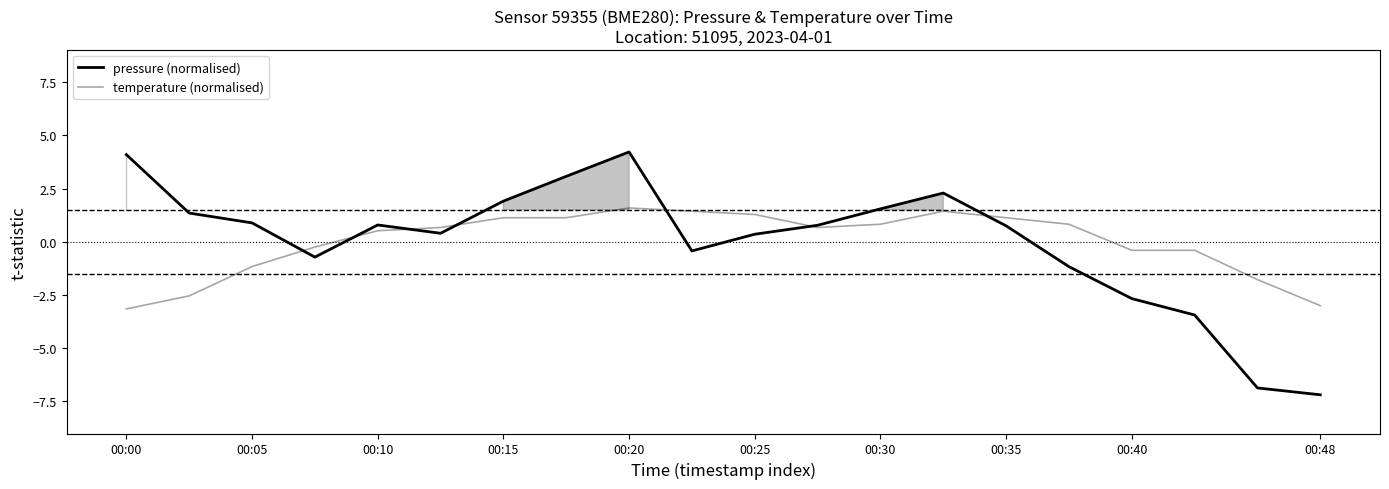

What is the total value across all series at 00:40?

-3.1